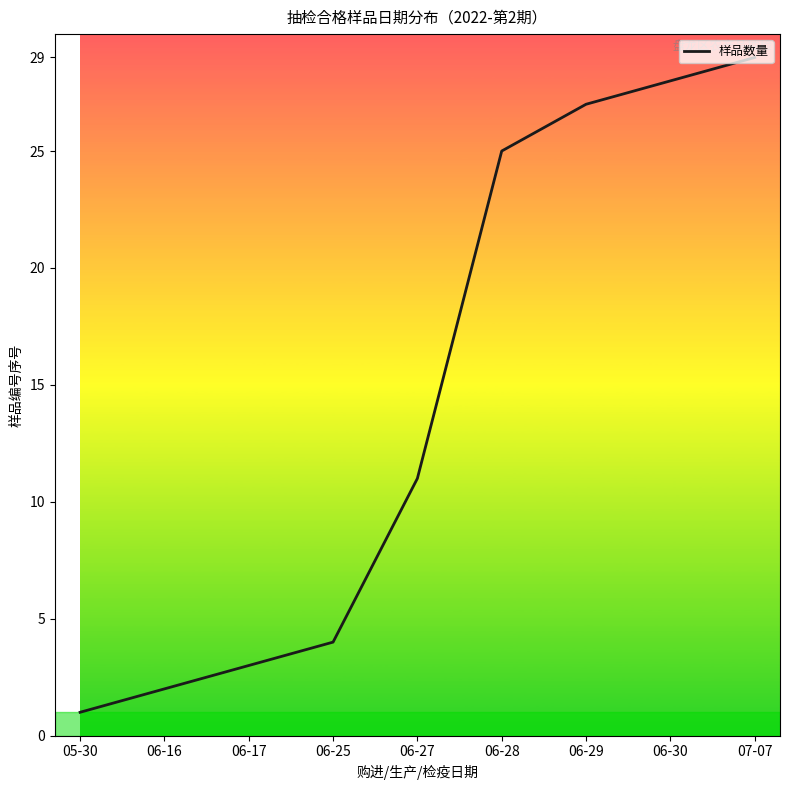

Does the chart have visible grid lines?

No